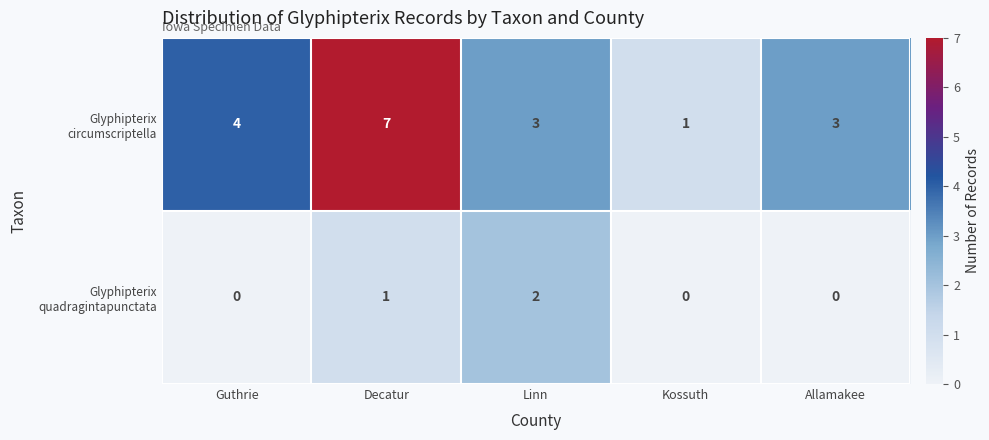

What is the spread (max minus min) of values at Decatur?

6